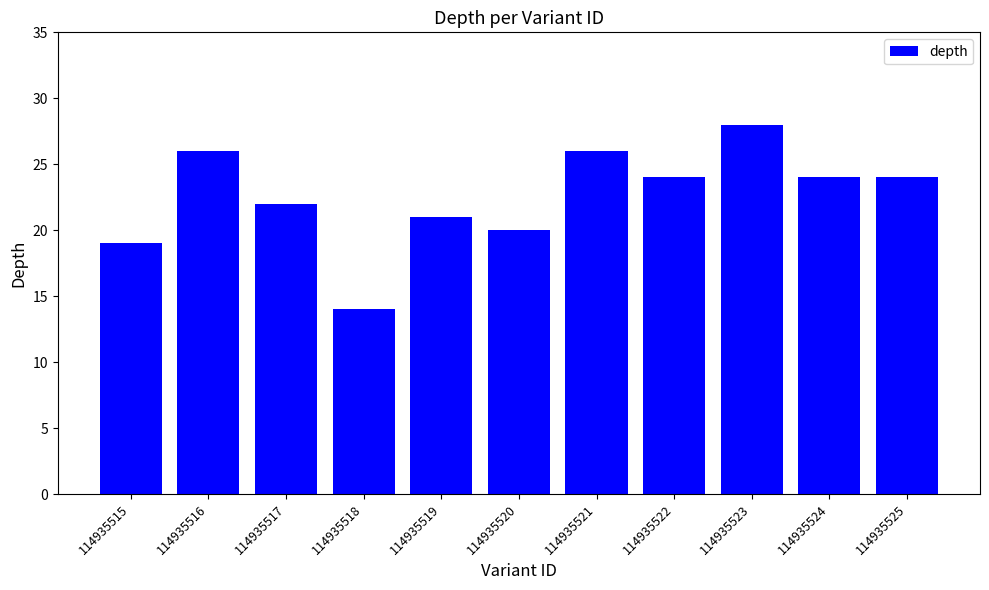

Does the chart contain stacked bars?

No